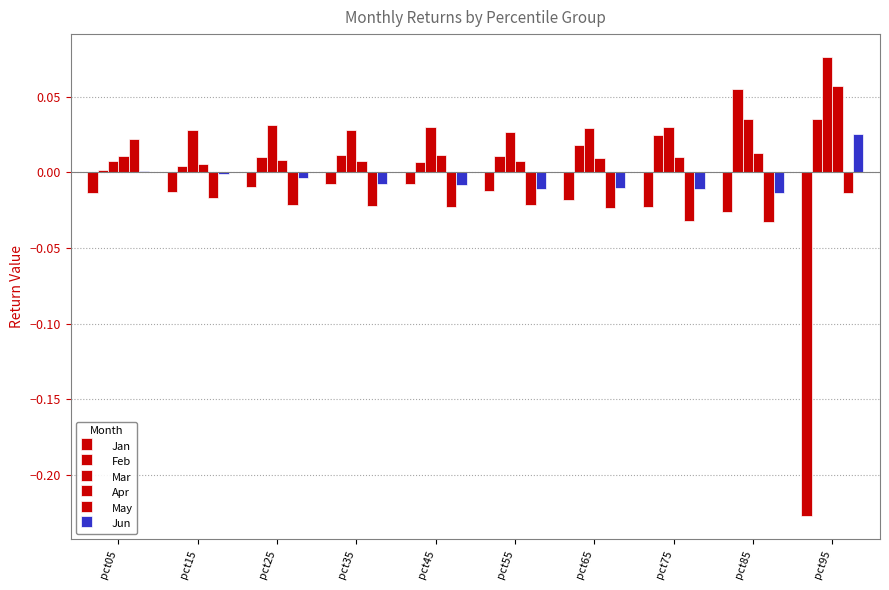

How many distinct data groups are displayed?

6